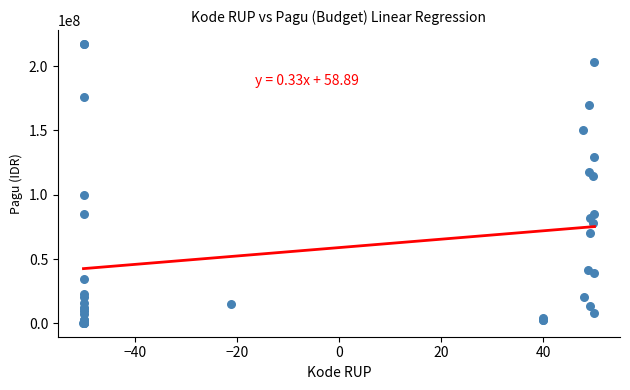

What Y value in the scatter plot is closest to 108830000?

114296000